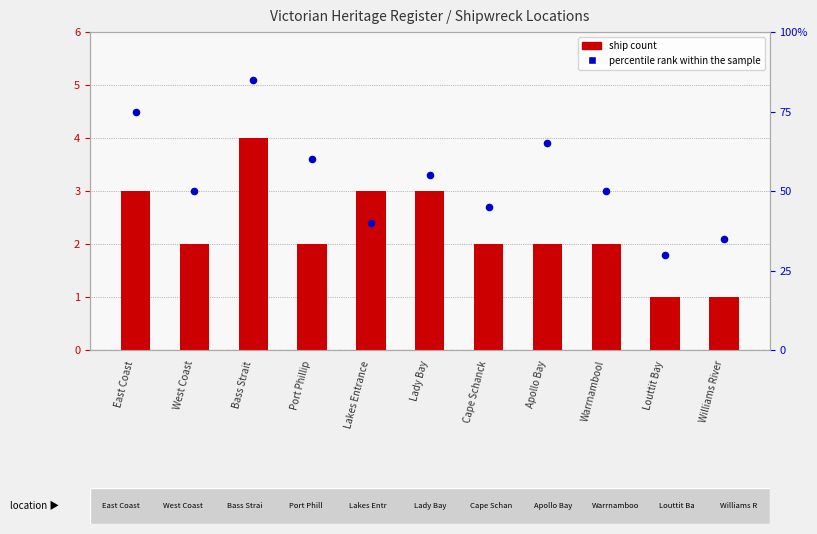

Which series reaches the maximum Y coordinate?

percentile rank within the sample